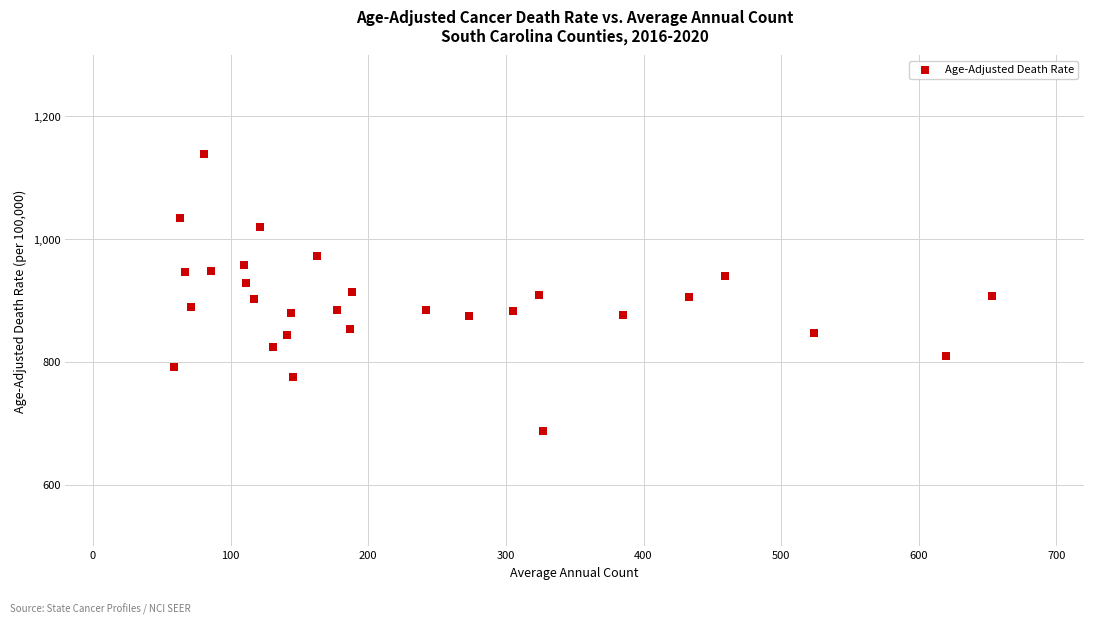

What is the range of Y values (max minus min)?

451.3